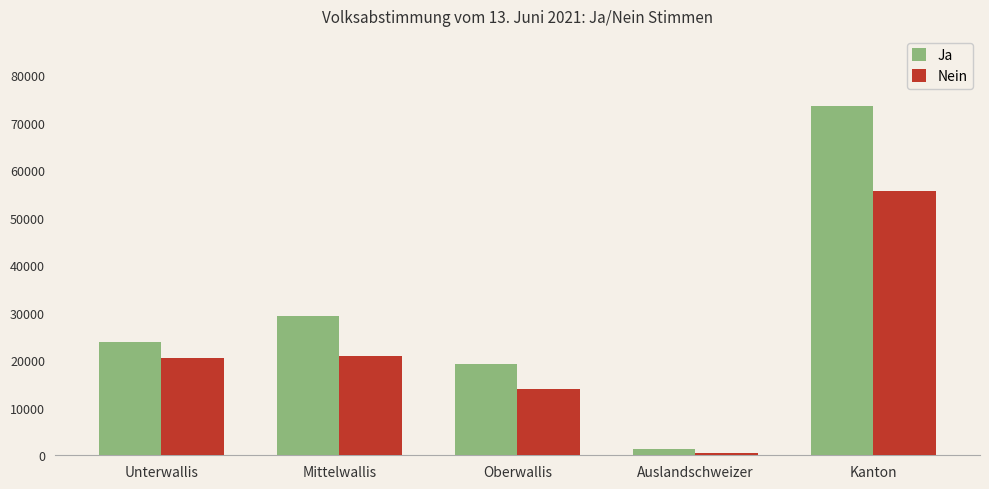

What is the smallest value displayed?

402